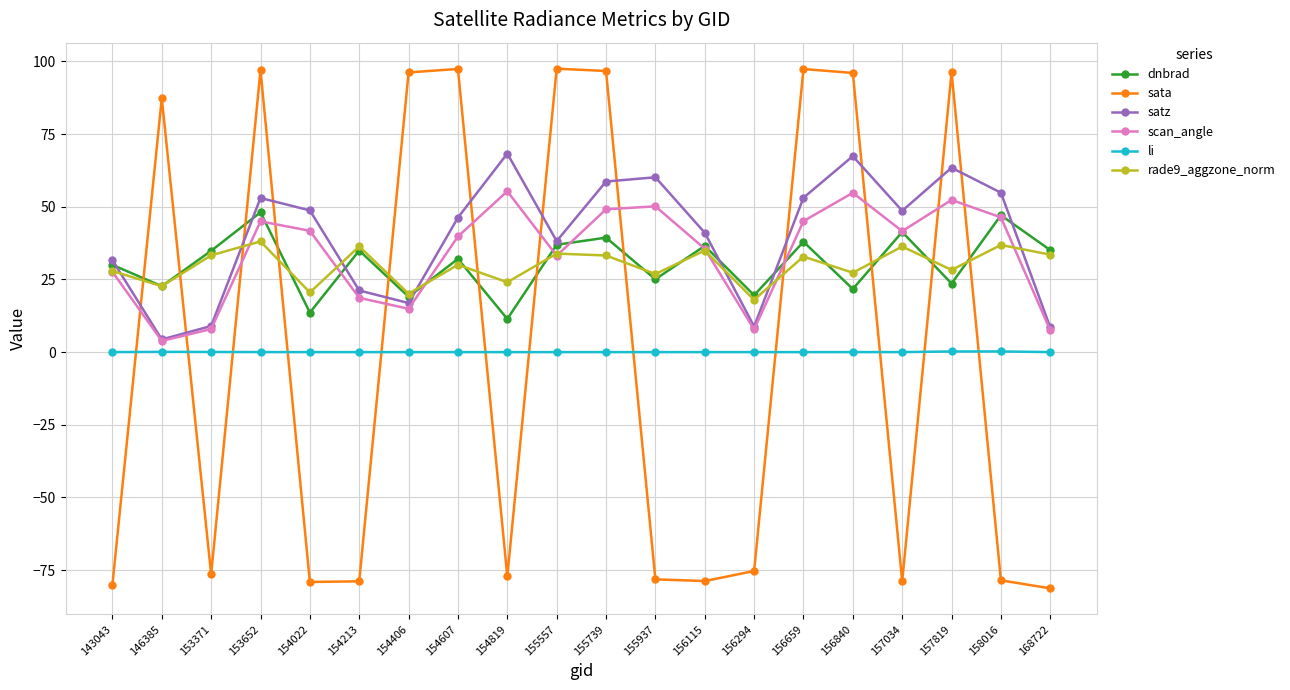

What is the minimum value for dnbrad?

11.4